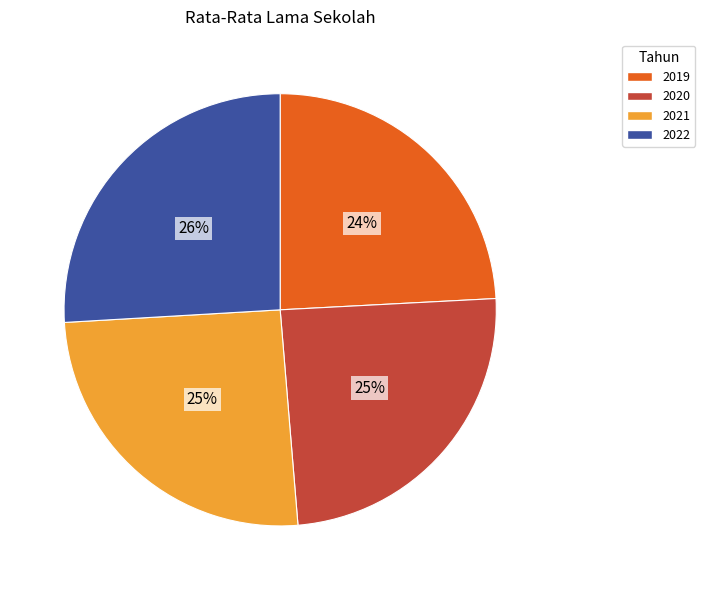

To the nearest percent, what is the combined percentage of 2019 and 2022?

50%